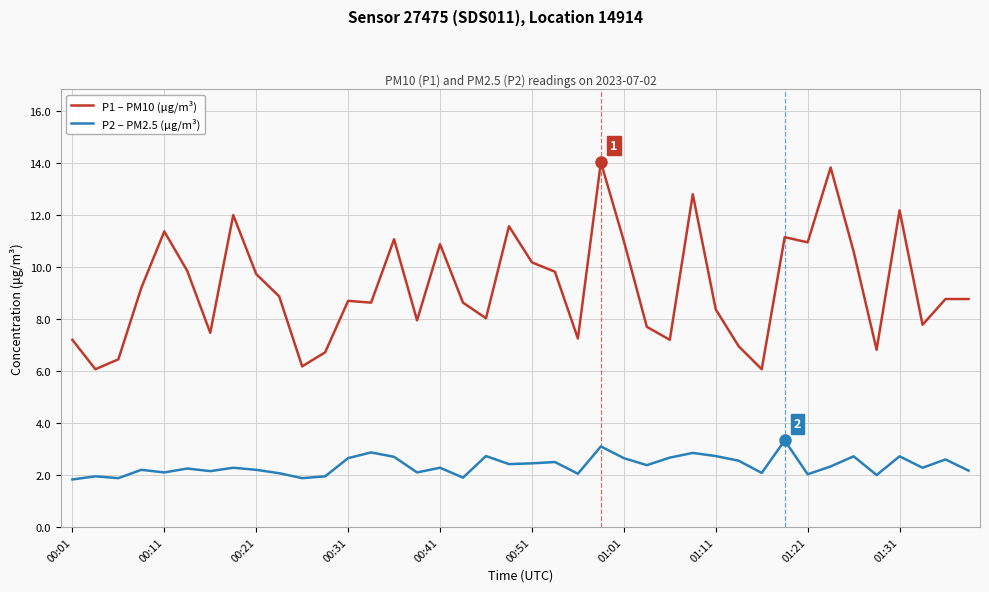

Rank the series by their maximum value, from lowest to highest.

P2 – PM2.5 (μg/m³), P1 – PM10 (μg/m³)